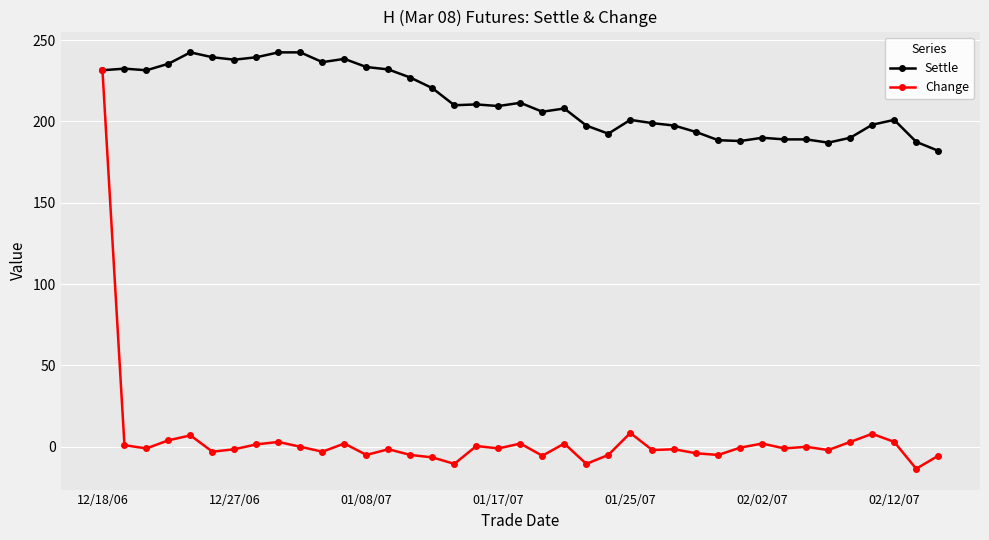

Which series has the widest spread of values?

Change